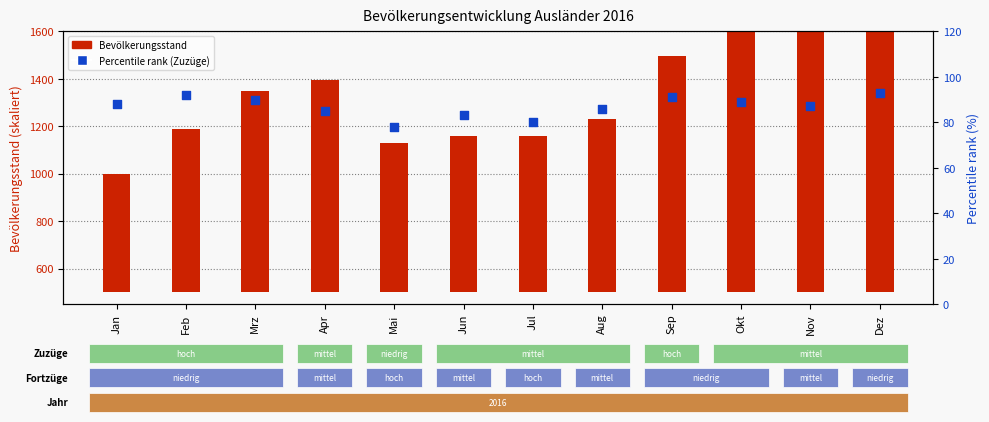

Between Dez and Jan, which is larger?

Dez